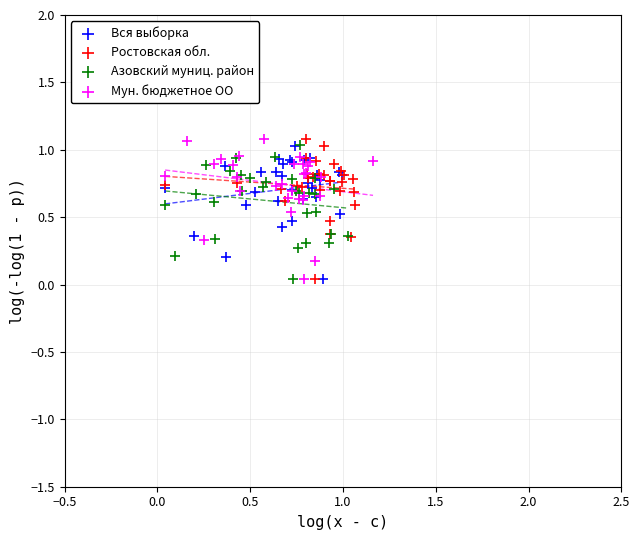

What are all the series names shown in the legend?

Вся выборка, Ростовская обл., Азовский муниц. район, Мун. бюджетное ОО